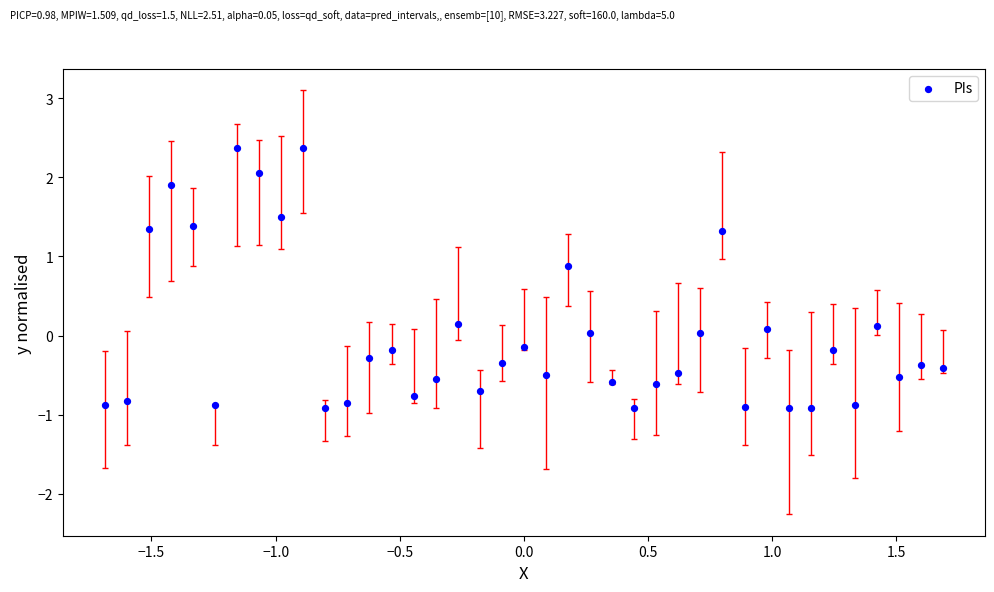

What is the range of Y values (max minus min)?

3.3